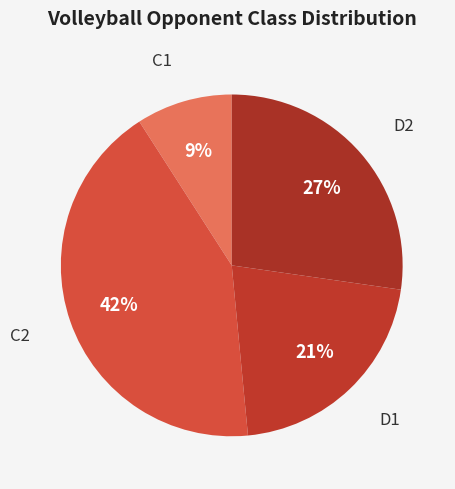

How many segments does this pie chart have?

4